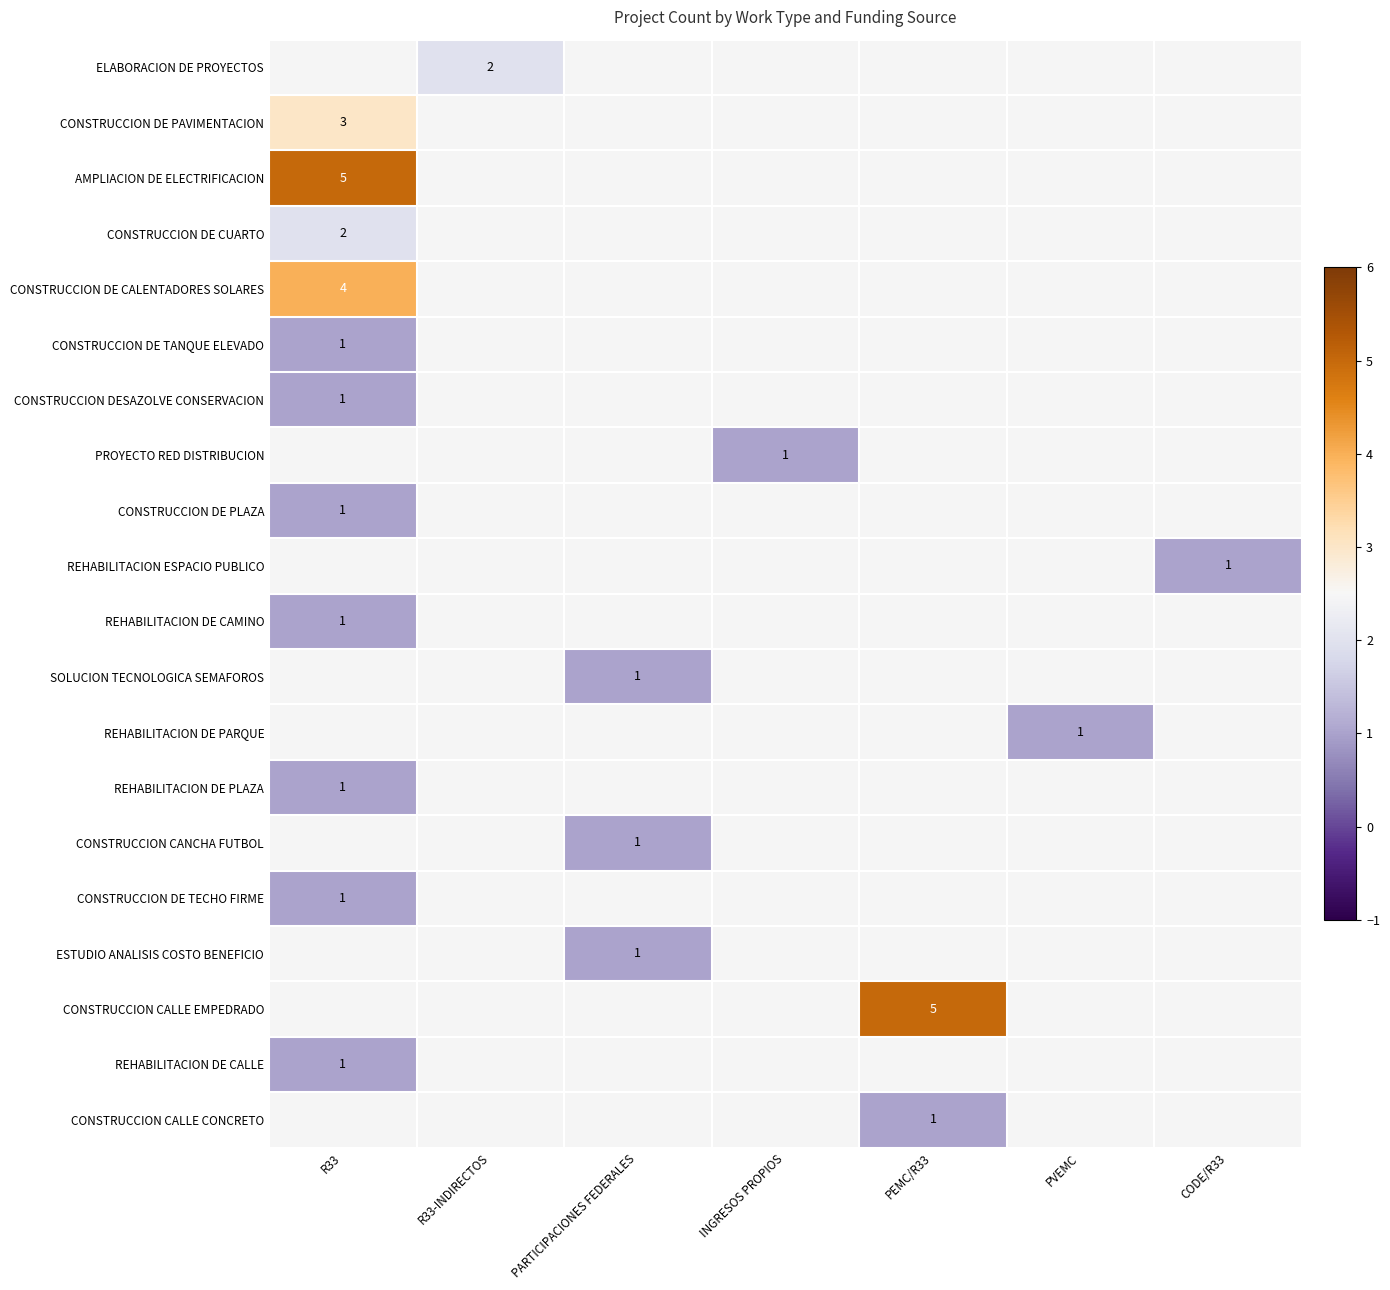

Is the value of CONSTRUCCION DE CUARTO at R33-INDIRECTOS greater than the value of PROYECTO RED DISTRIBUCION at PARTICIPACIONES FEDERALES?

No